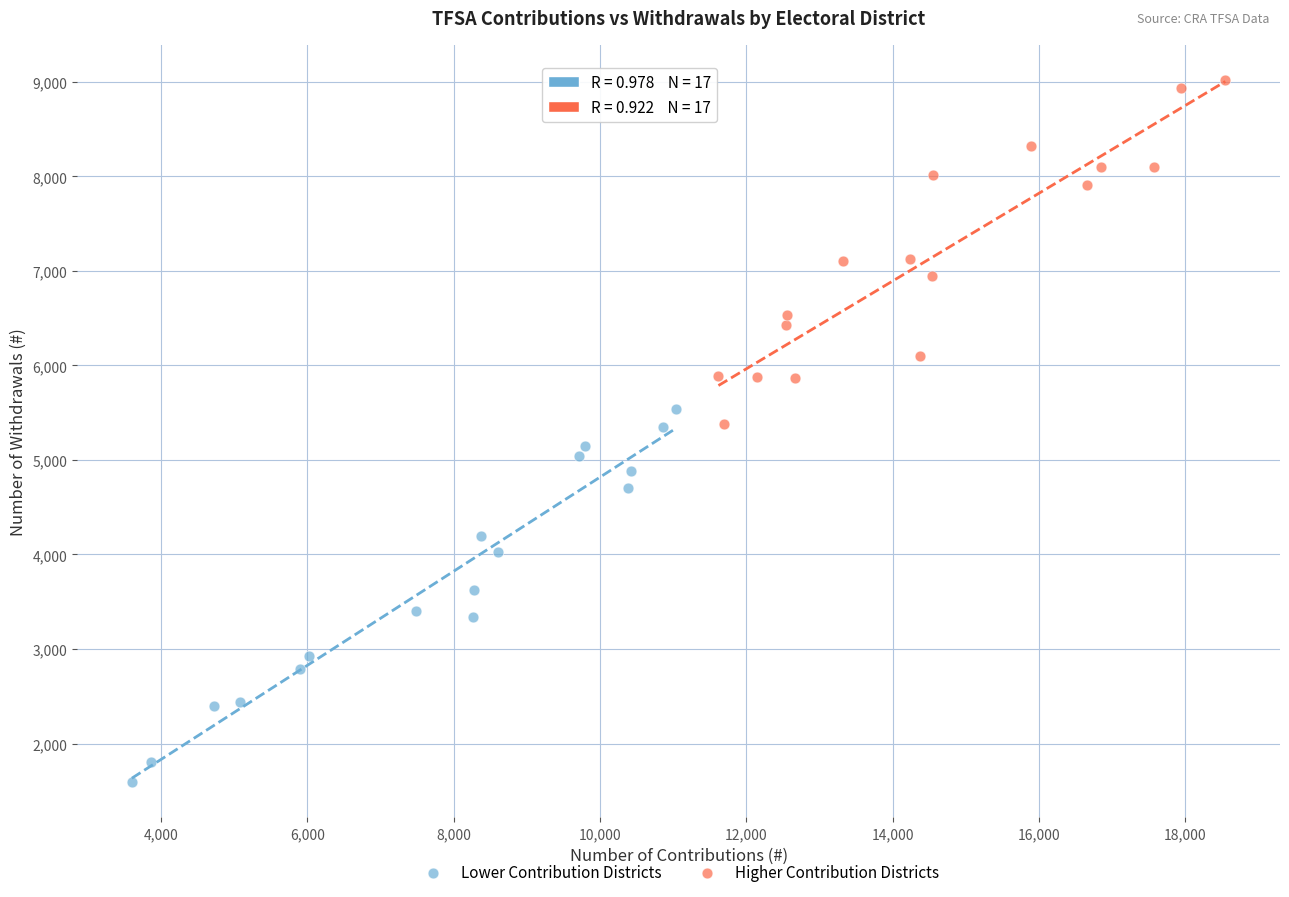

What are all the series names shown in the legend?

Lower Contribution Districts, Higher Contribution Districts